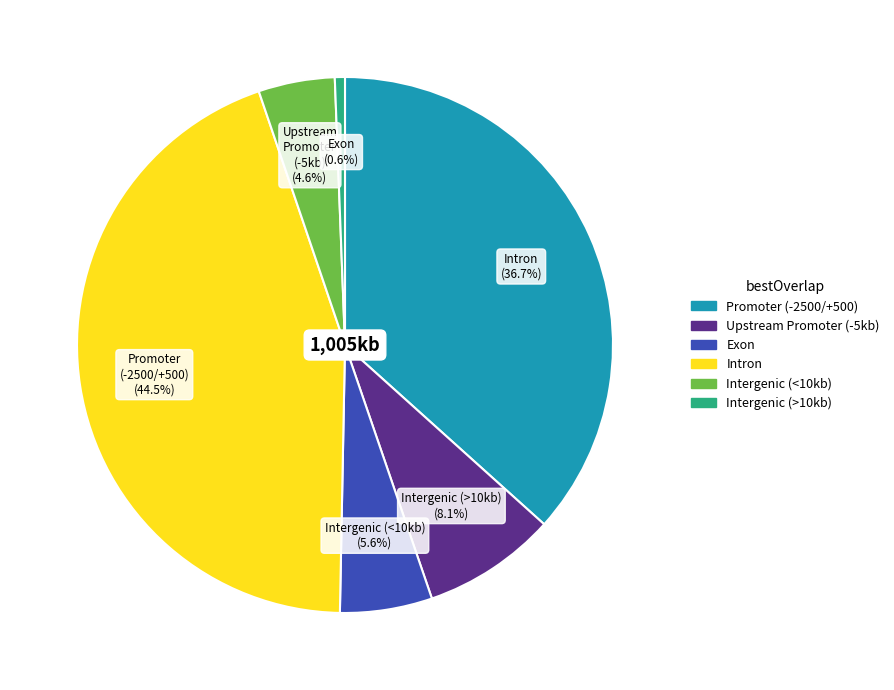

Does any single category account for the majority?

No